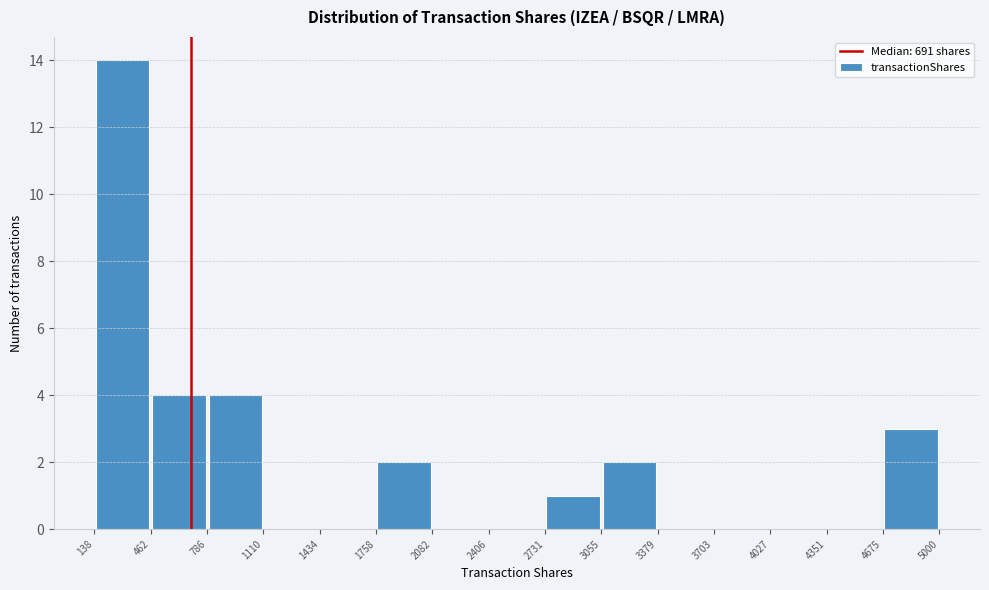

Reading left to right, transcribe this chart: for each bar, give the range it covers on the x-axis and its height. The values are not printed on the chart, so give them approximately, as read against the axis.

138 to 462: 14
462 to 786: 4
786 to 1110: 4
1110 to 1434: 0
1434 to 1758: 0
1758 to 2082: 2
2082 to 2406: 0
2406 to 2731: 0
2731 to 3055: 1
3055 to 3379: 2
3379 to 3703: 0
3703 to 4027: 0
4027 to 4351: 0
4351 to 4675: 0
4675 to 5000: 3